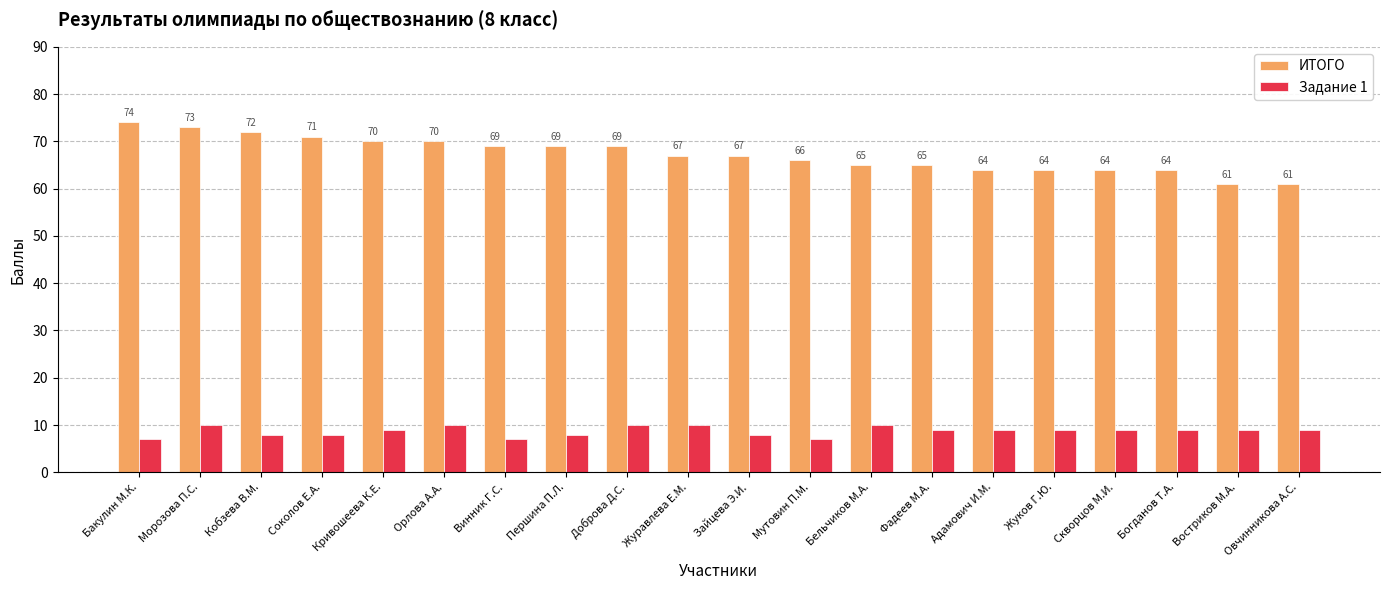

What position from the right is Першина П.Л.?

13